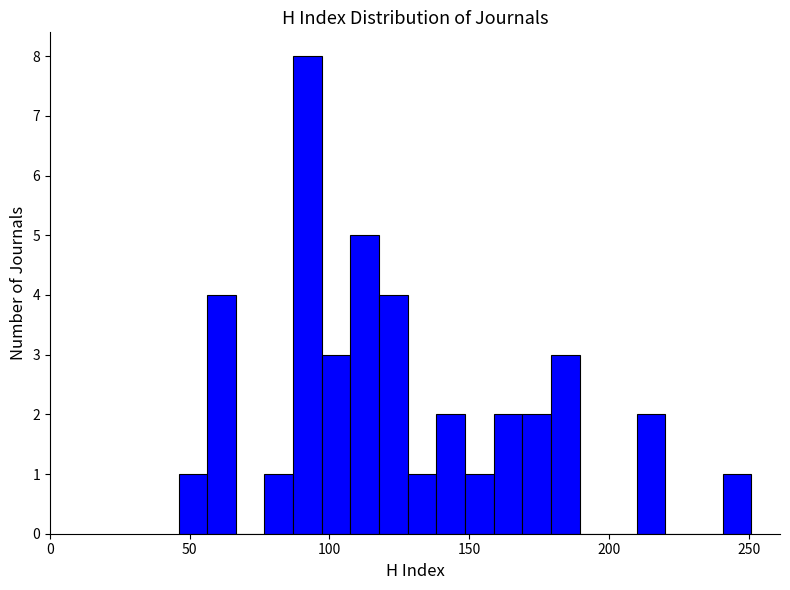

Around what value on the x-axis is the tallest bar? Give the approximate position of its centre, as read against the axis.

90